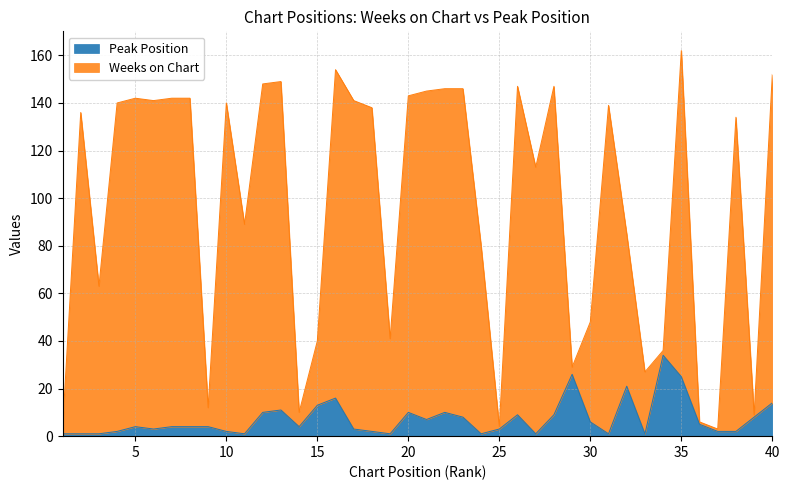

Which category has the lowest value in the Weeks on Chart series?

1